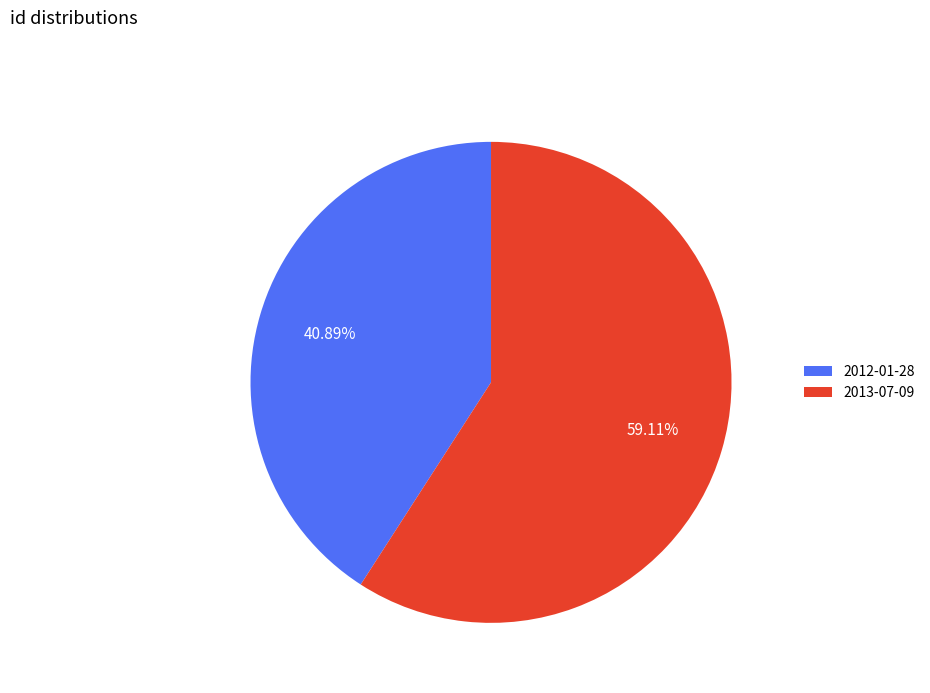

Which category has the biggest portion of the pie?

2013-07-09